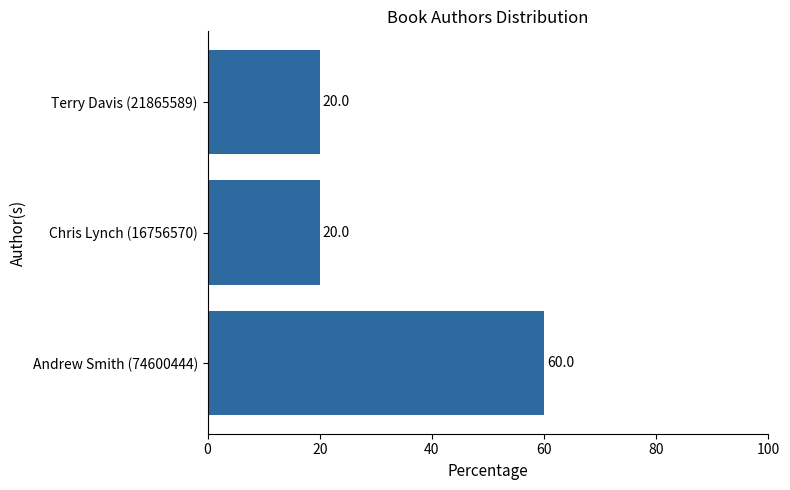

The chart shows a value of 89 at Andrew Smith (74600444). True or false?

False